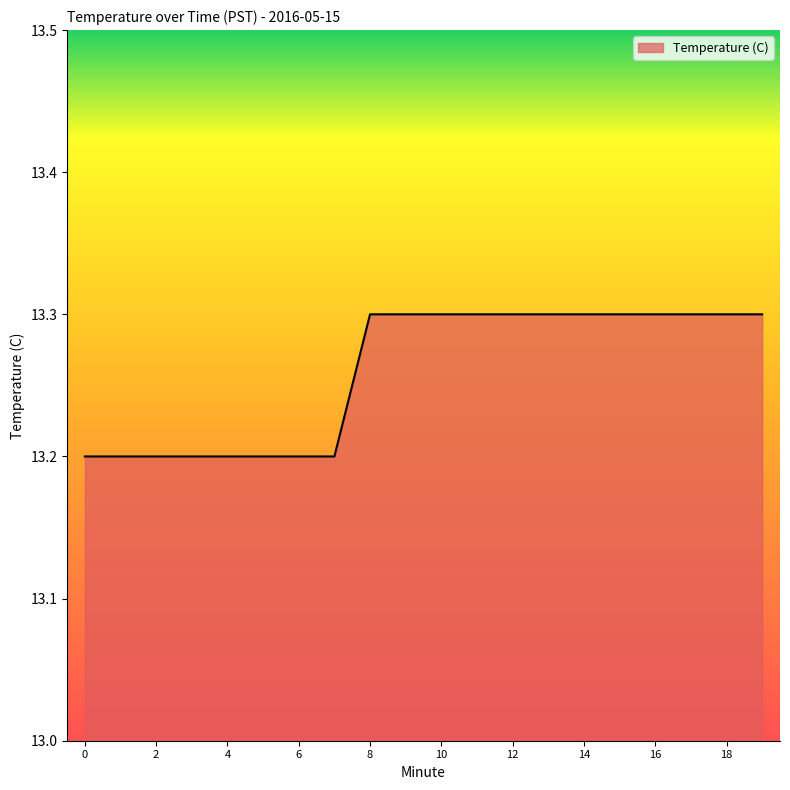

What is the greatest value displayed?

13.3